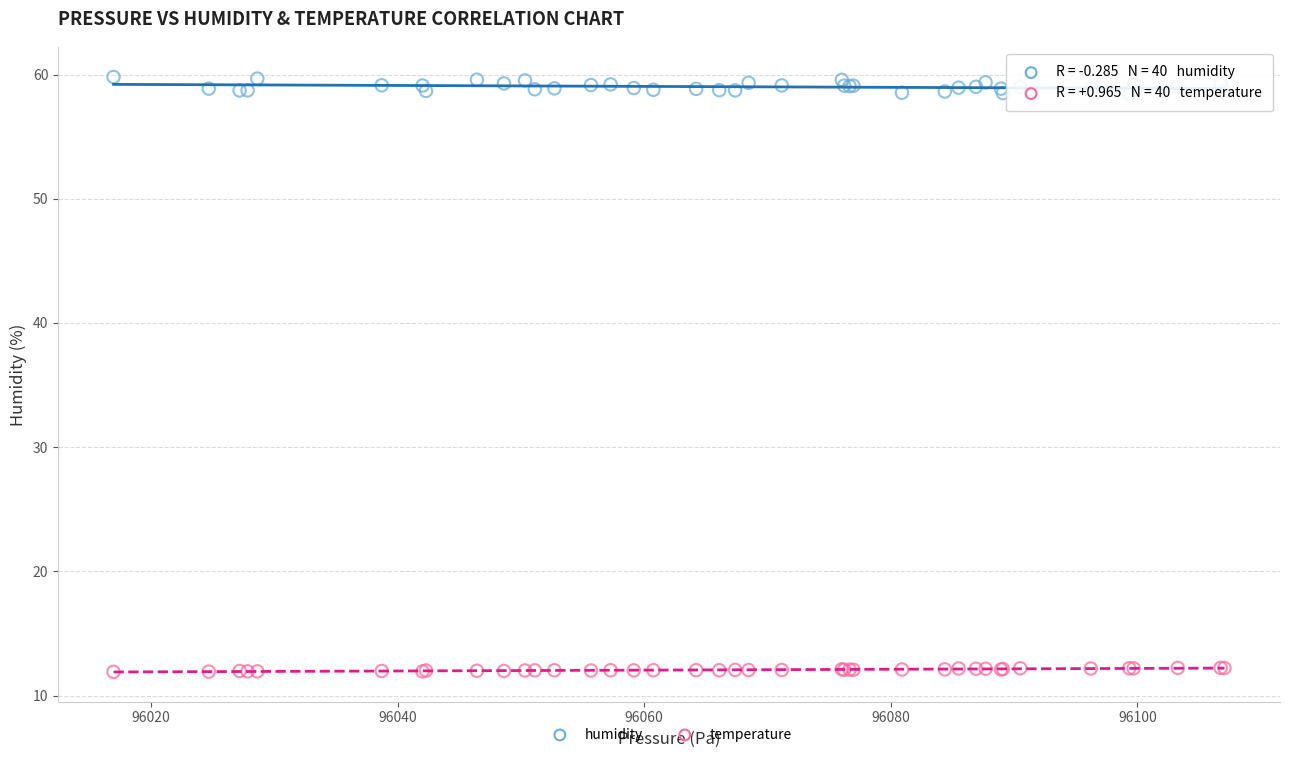

Which series has the widest spread of Y values?

humidity